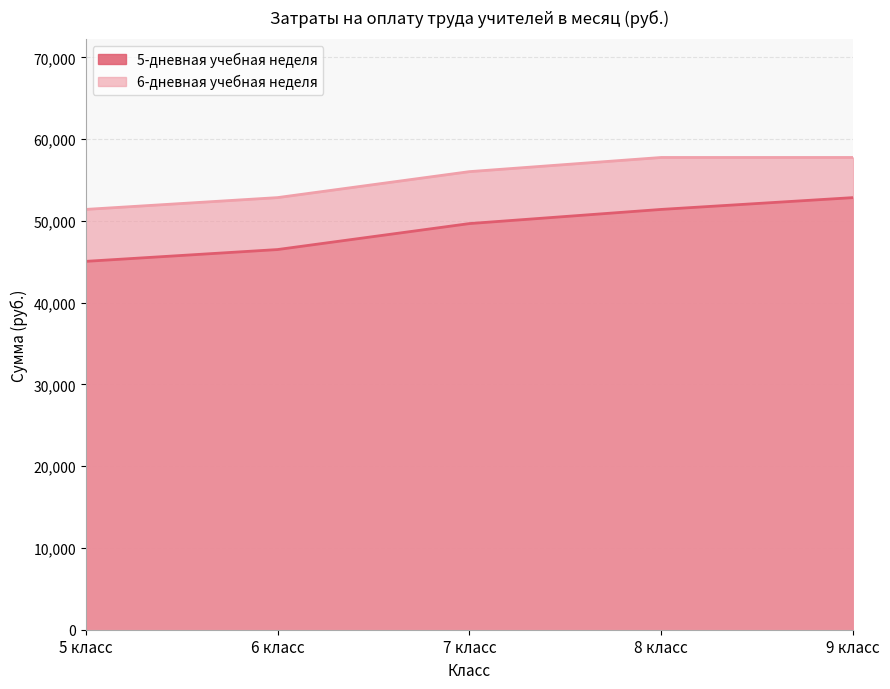

Count the number of categories in the chart.

5